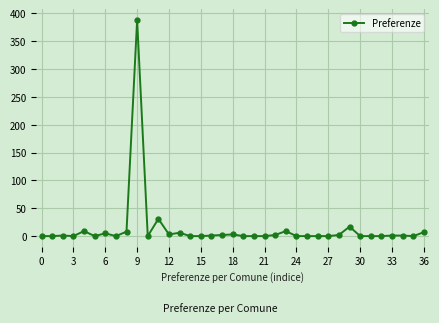

True or false: there are more than 0 points higher than both neighbors.

True